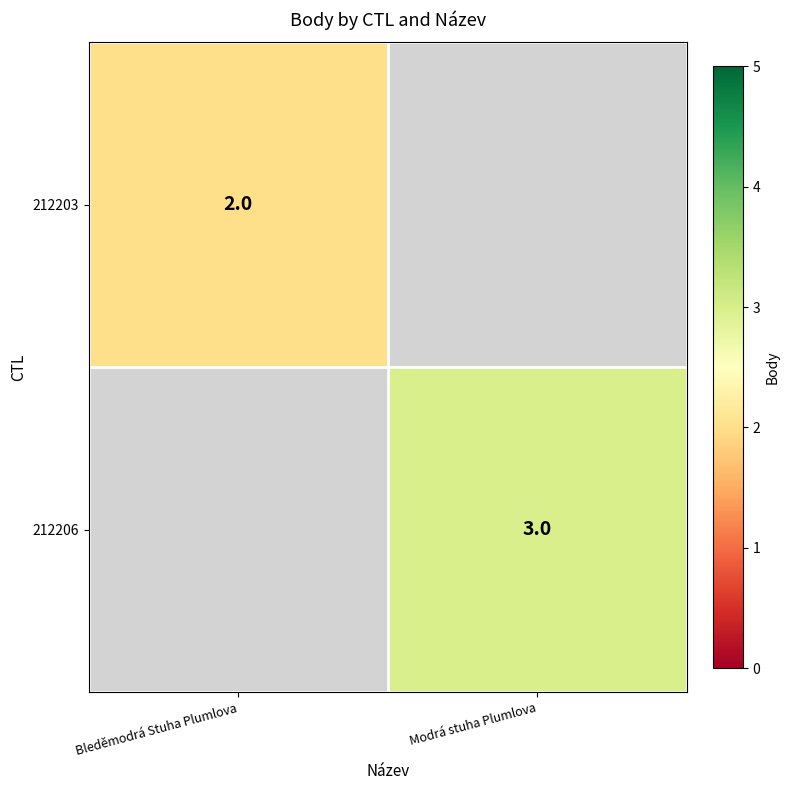

Is the value of 212206 at Modrá stuha Plumlova greater than the value of 212203 at Bleděmodrá Stuha Plumlova?

Yes